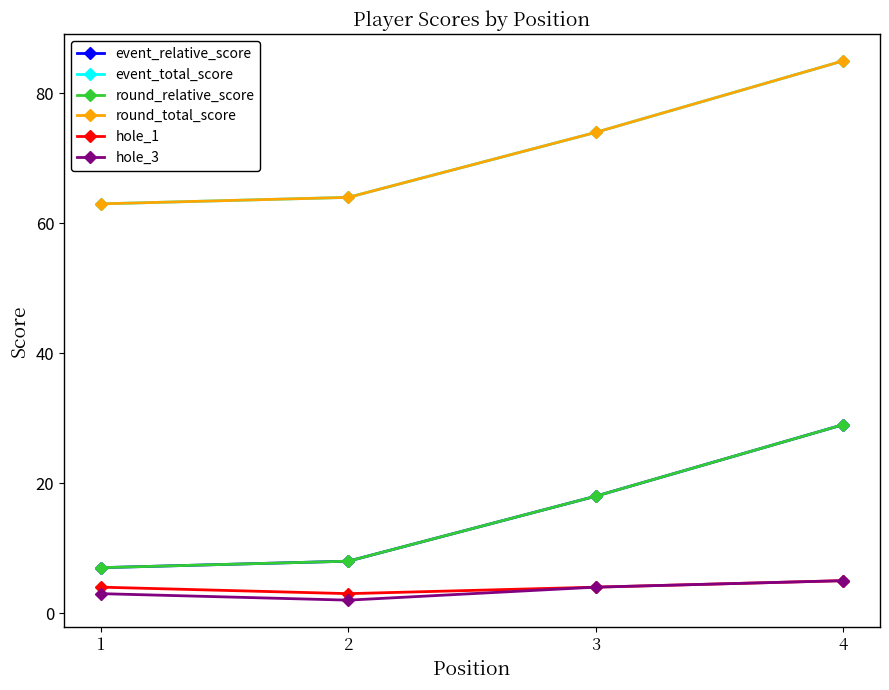

At how many categories does at least one series exceed 69?

2